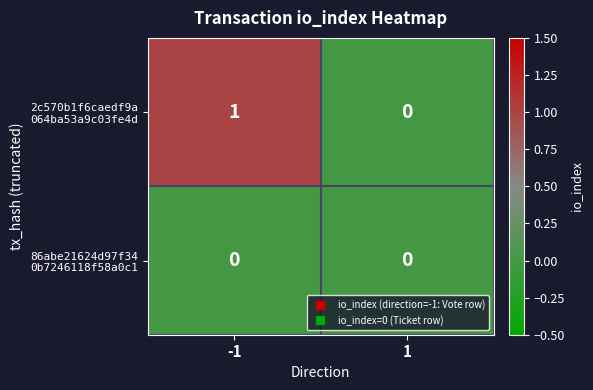

Between 1 and -1, which is larger?

-1